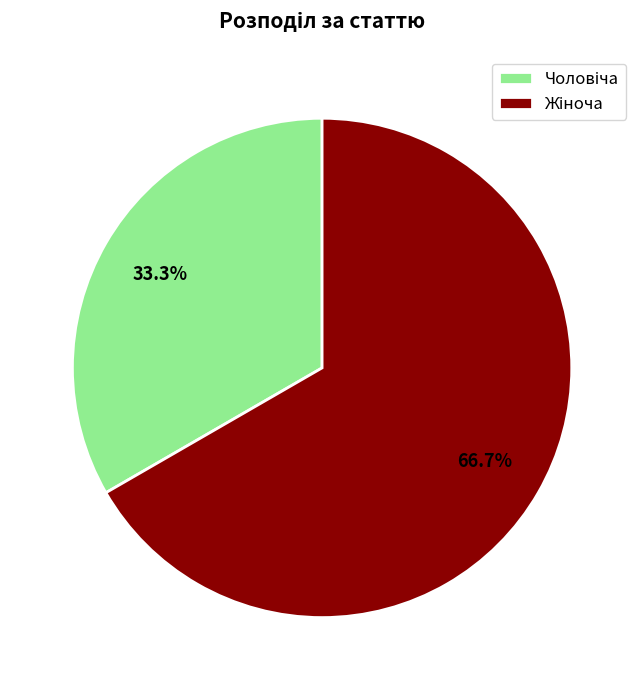

Is there any slice that represents more than half of the pie?

Yes